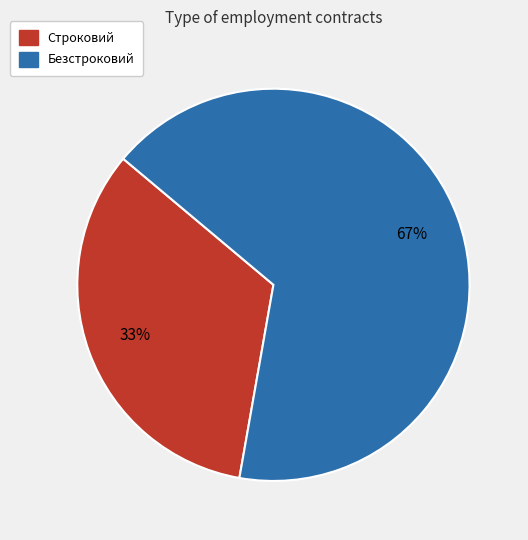

Does Безстроковий represent more than half of the total?

Yes